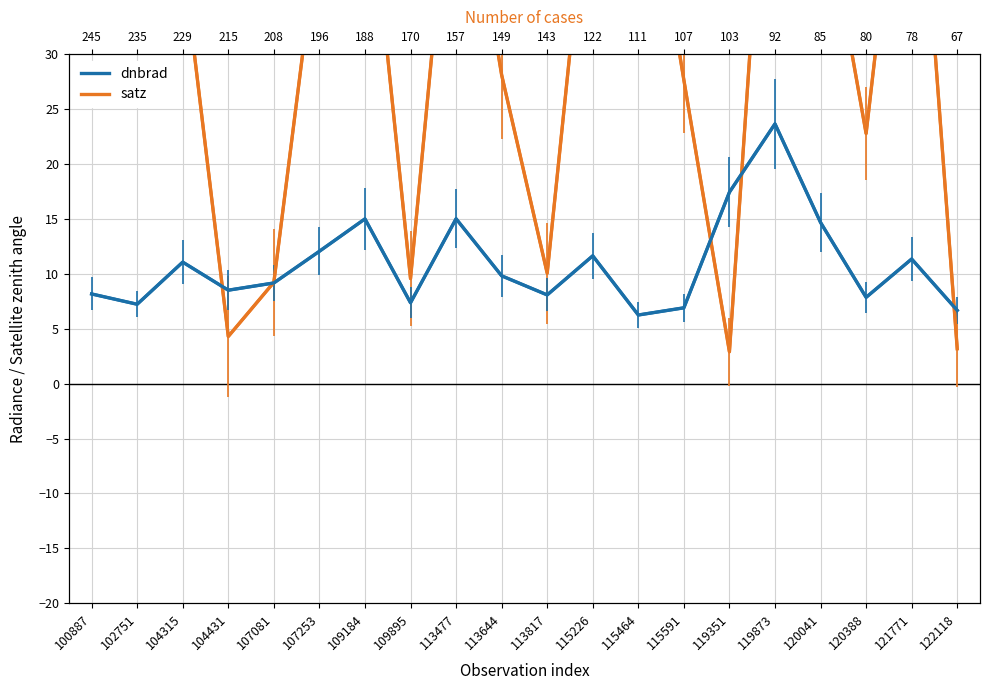

Which series has the largest total across all categories?

satz